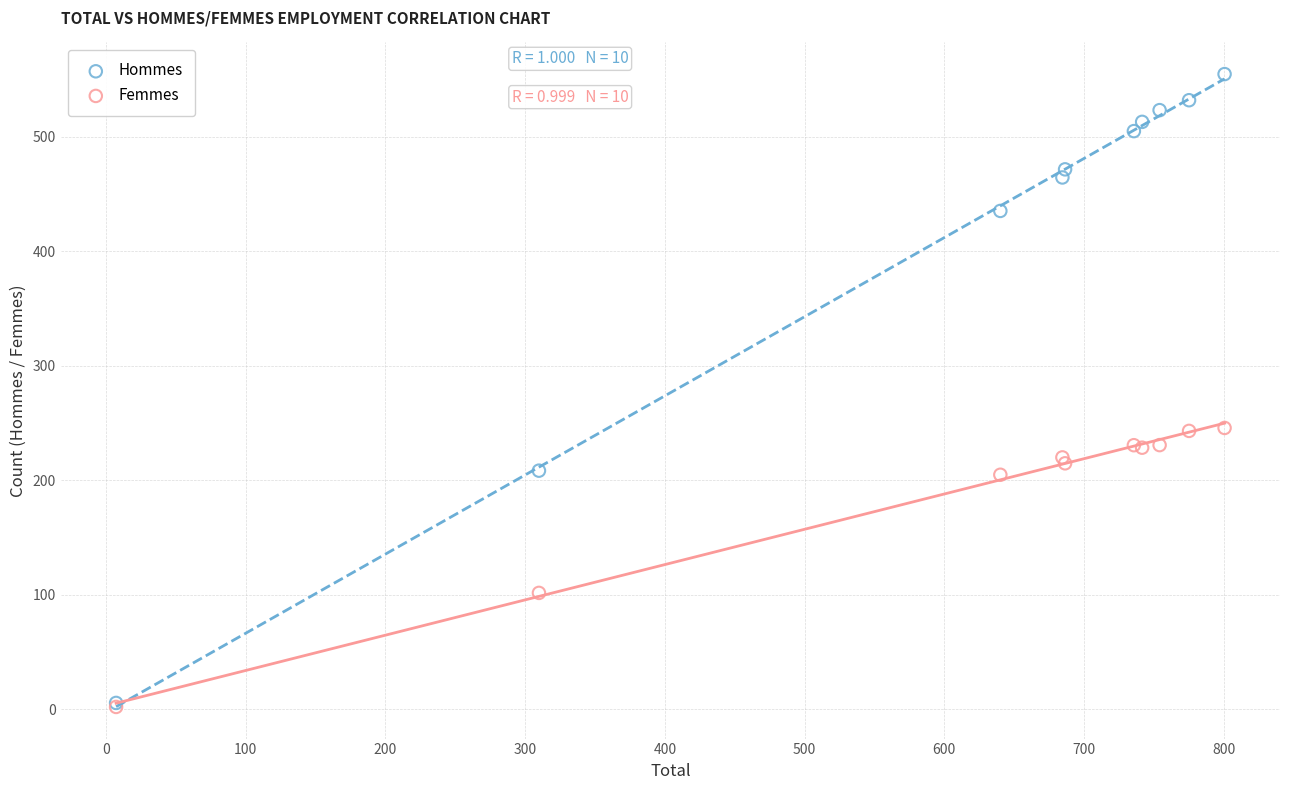

In the Femmes series, what Y value is closest to 123?

101.5